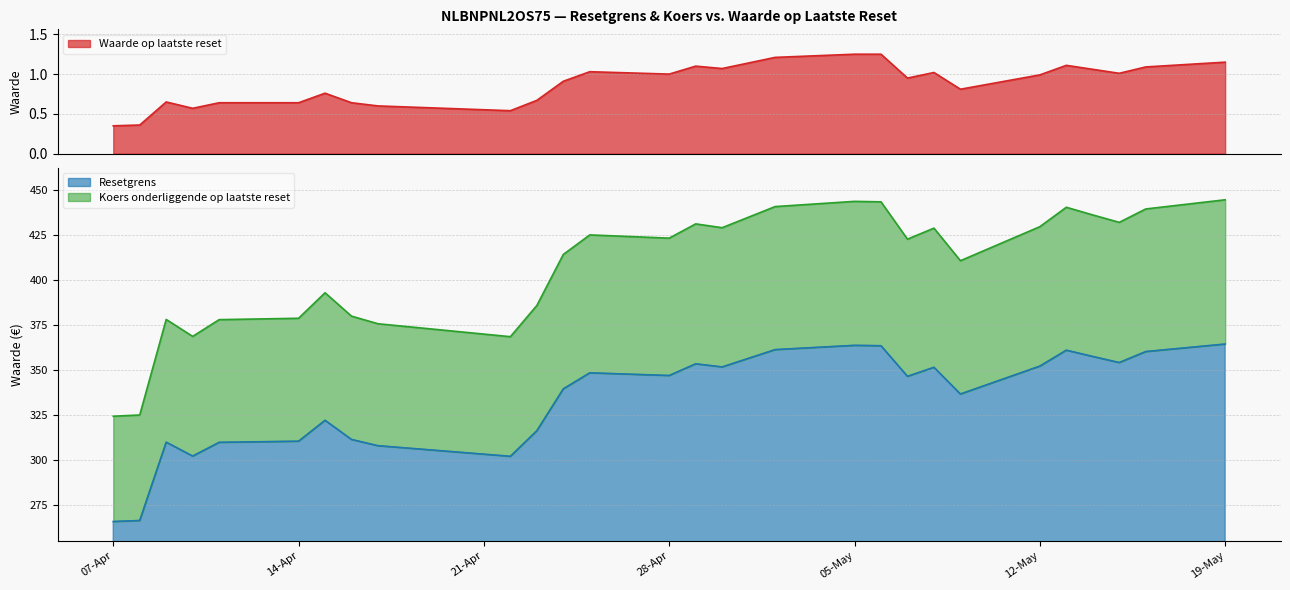

True or false: Waarde op laatste reset and Koers onderliggende op laatste reset intersect in this chart.

False